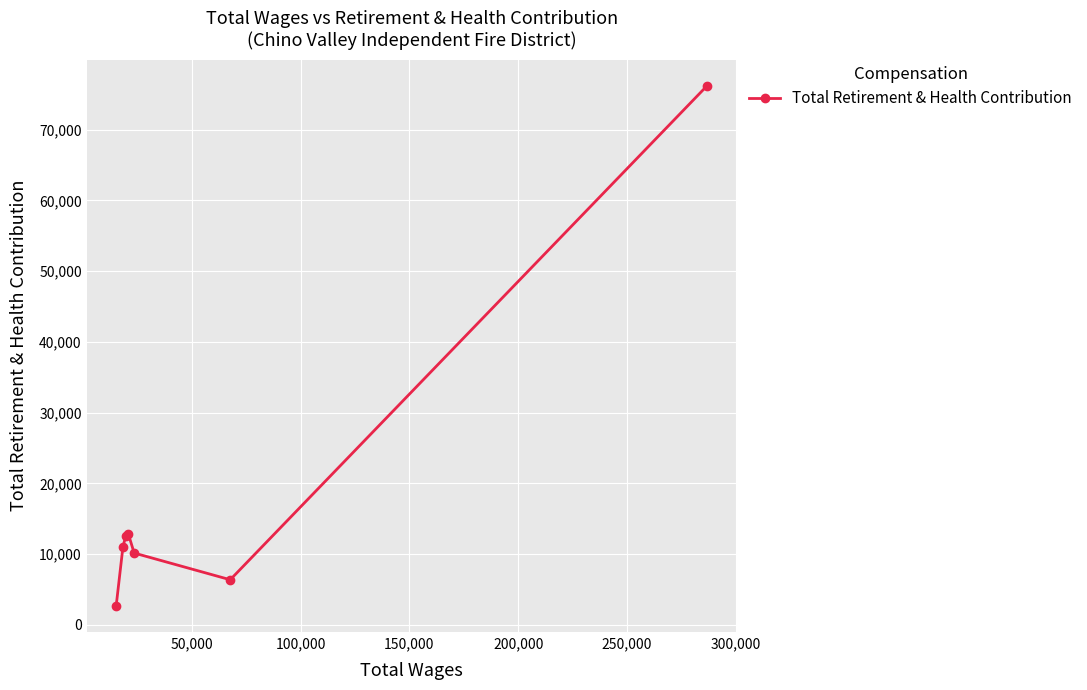

What is the difference between the second highest and second lowest values?

6402